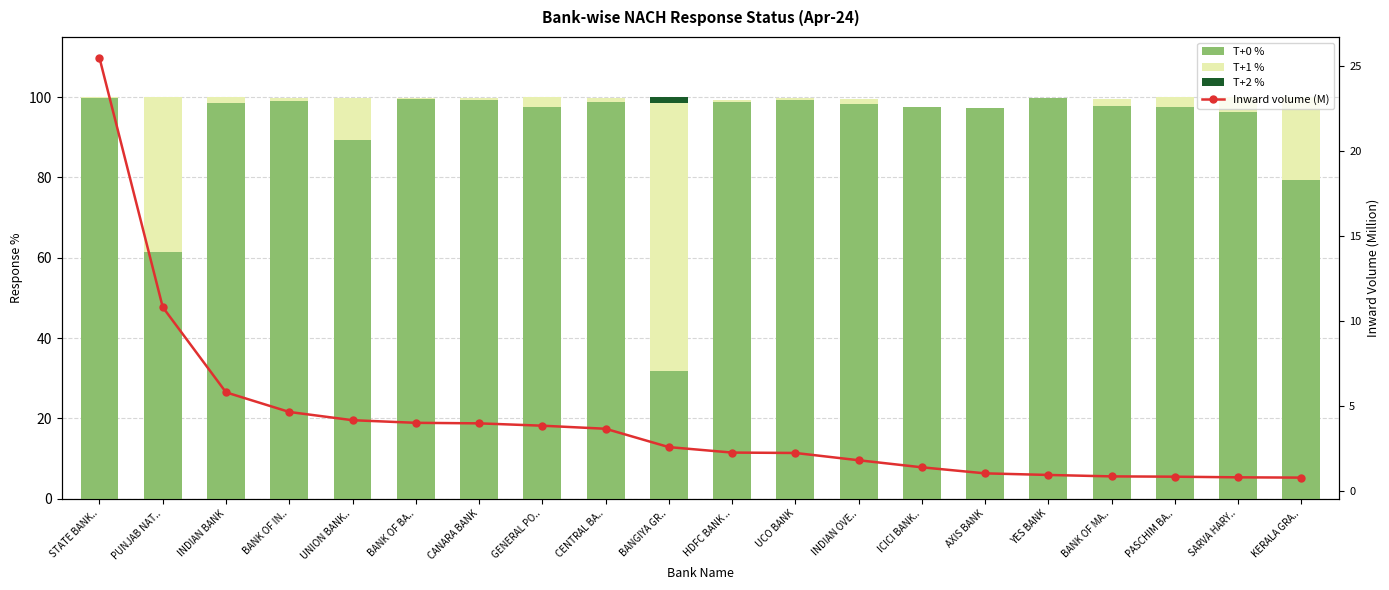

Which series changed the most between UNION BANK.. and PASCHIM BA..?

T+0 %